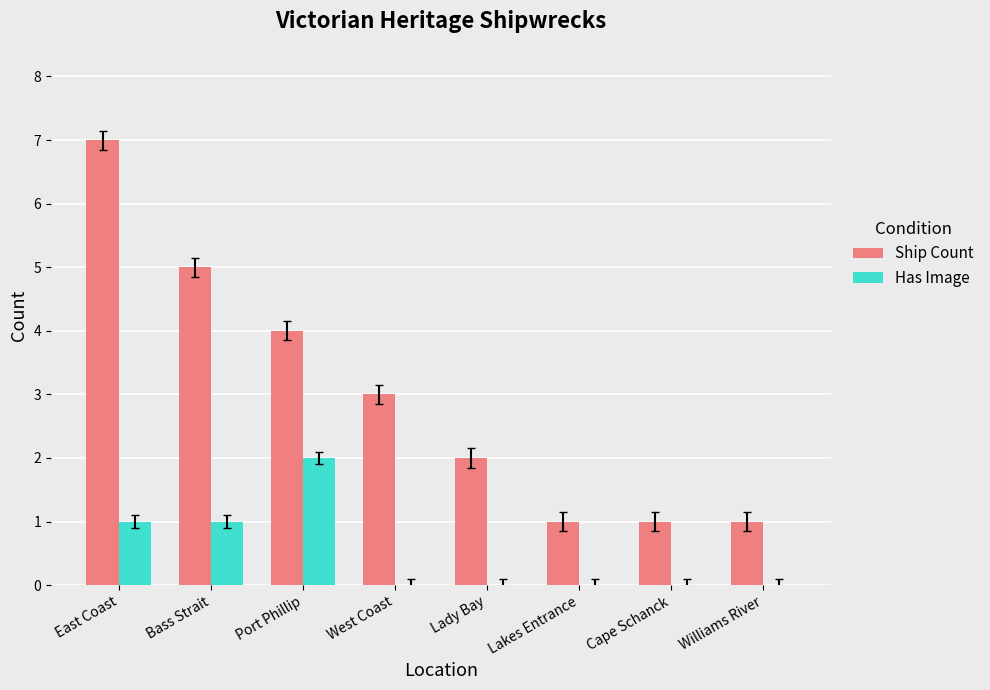

Reading left to right, list all the values displayed in this chart.

Ship Count: 7	5	4	3	2	1	1	1
Has Image: 1	1	2	0	0	0	0	0